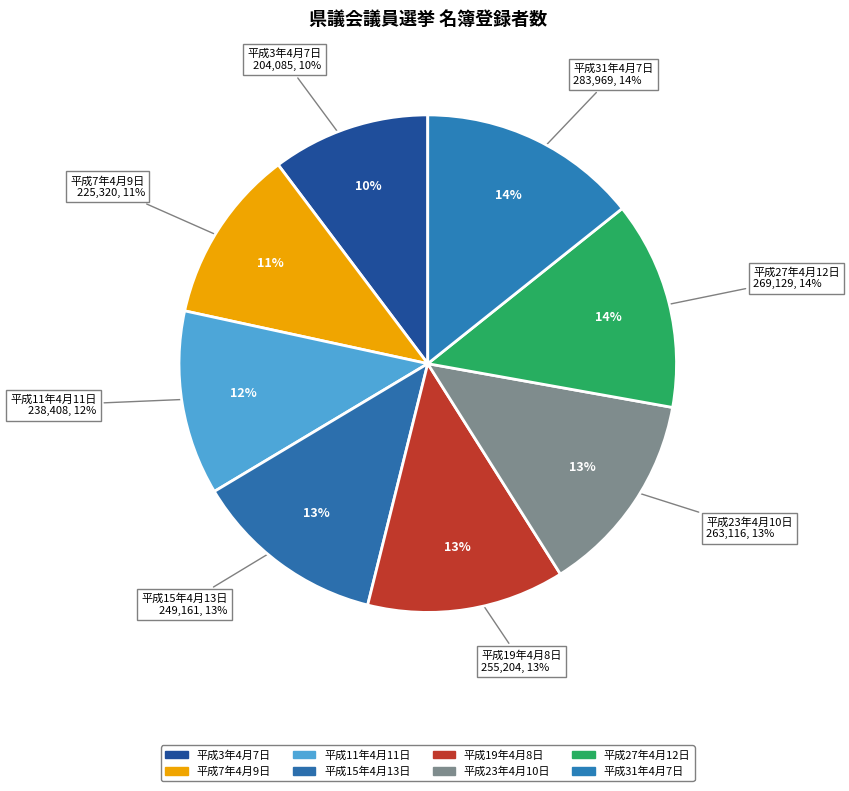

How many segments does this pie chart have?

8